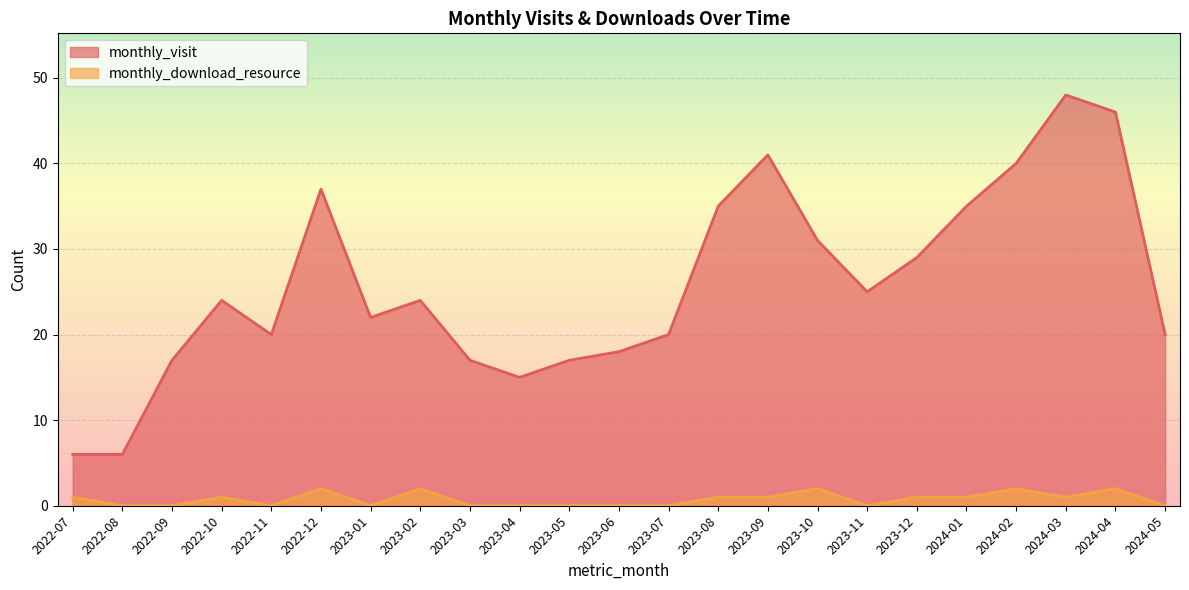

Between 2023-10 and 2024-05, which is larger?

2023-10